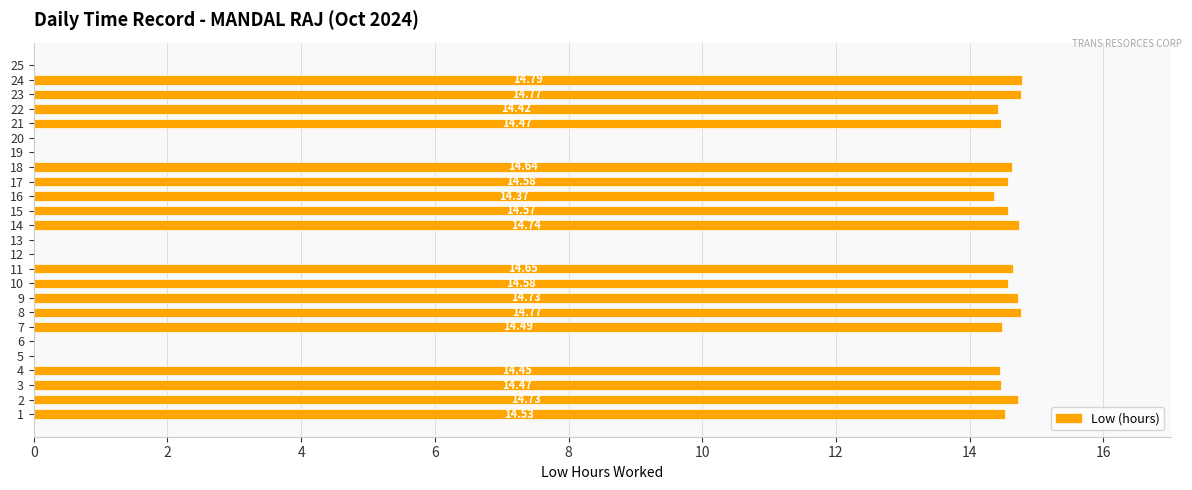

How many data points does each series have?

25